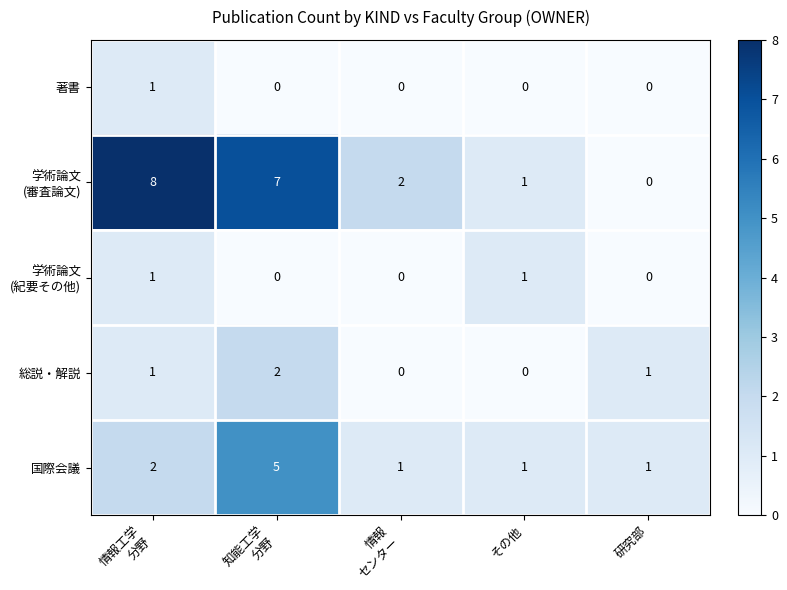

Is it true that 国際会議 equals 1 at その他?

True